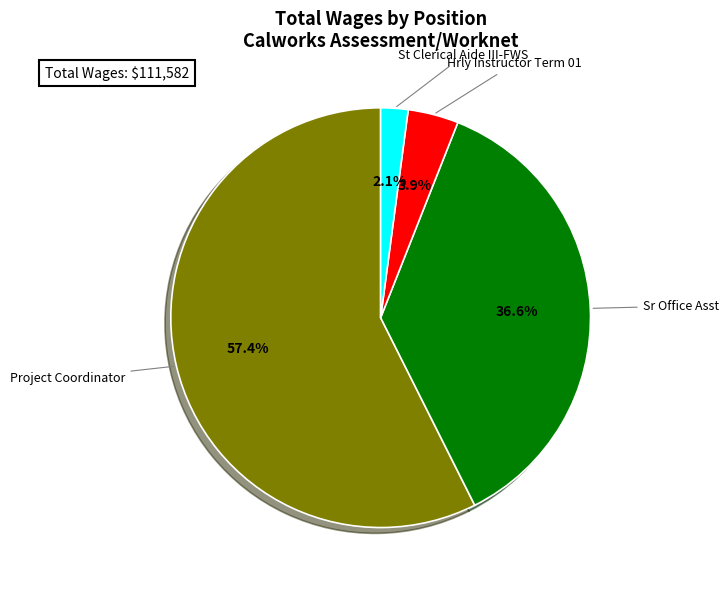

Count the number of slices in the pie.

4